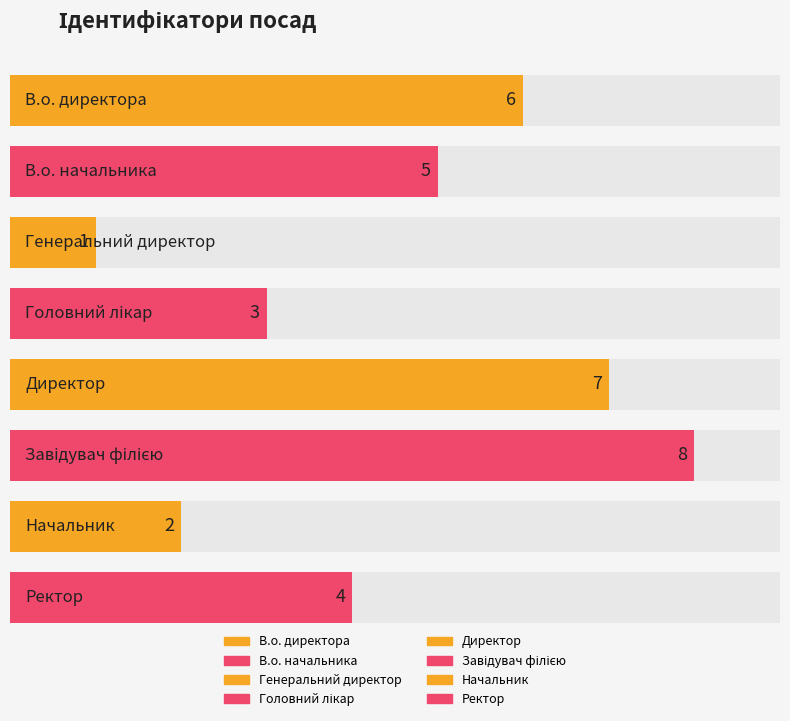

How many data points are above 5?

3